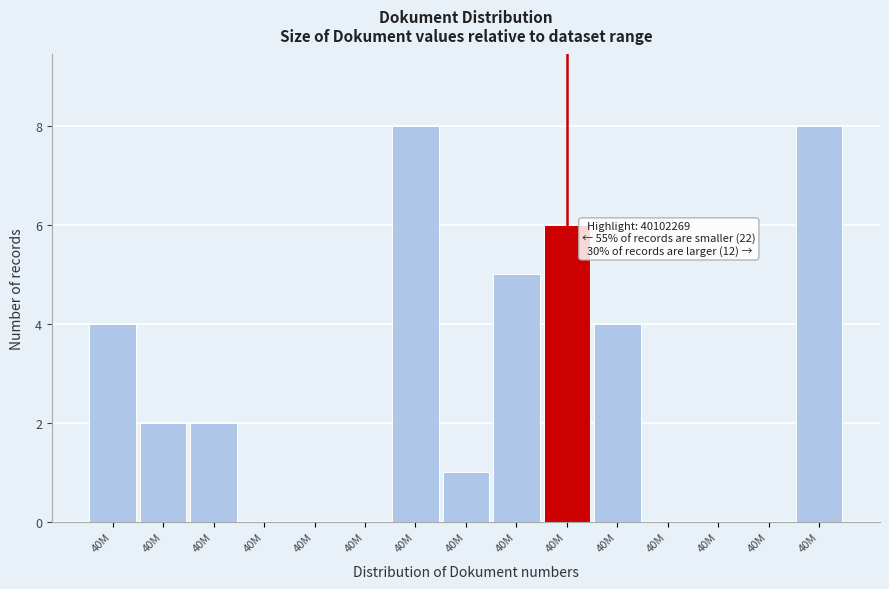

Are the bars horizontal?

No